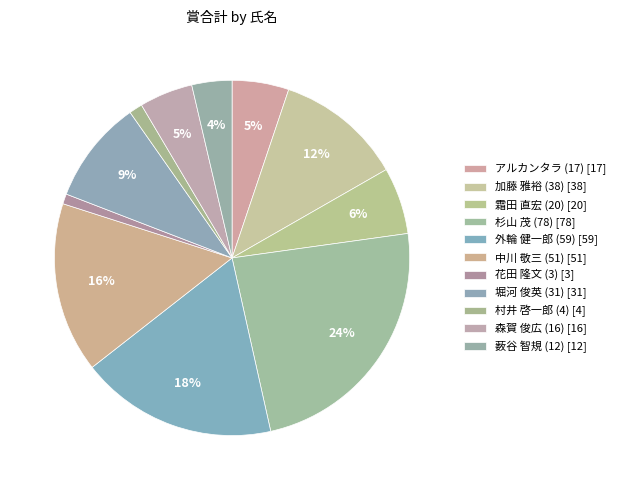

Is there any slice that represents more than half of the pie?

No